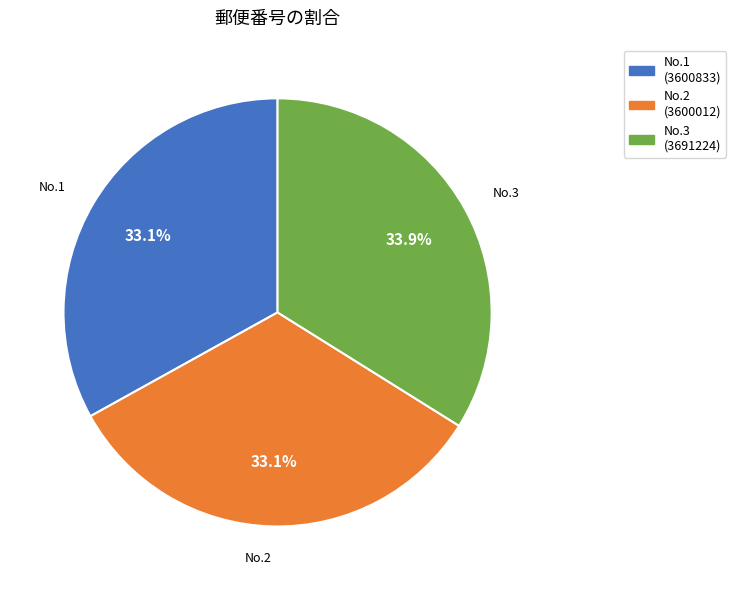

What is the ratio of the value at No.2 (3600012) to the value at No.3 (3691224)?

1.0